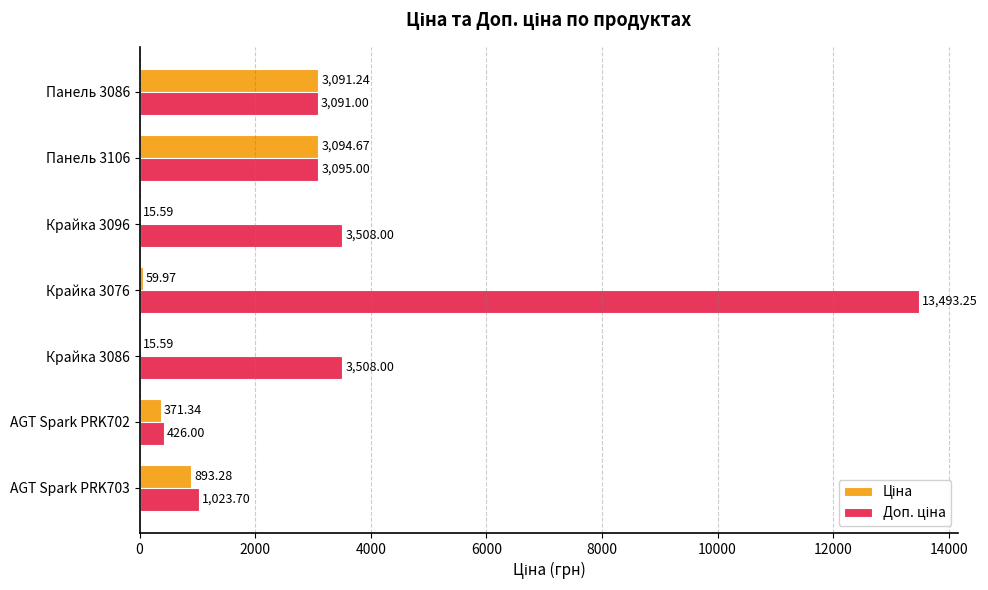

What is the total value across all series at Панель 3106?

6189.7